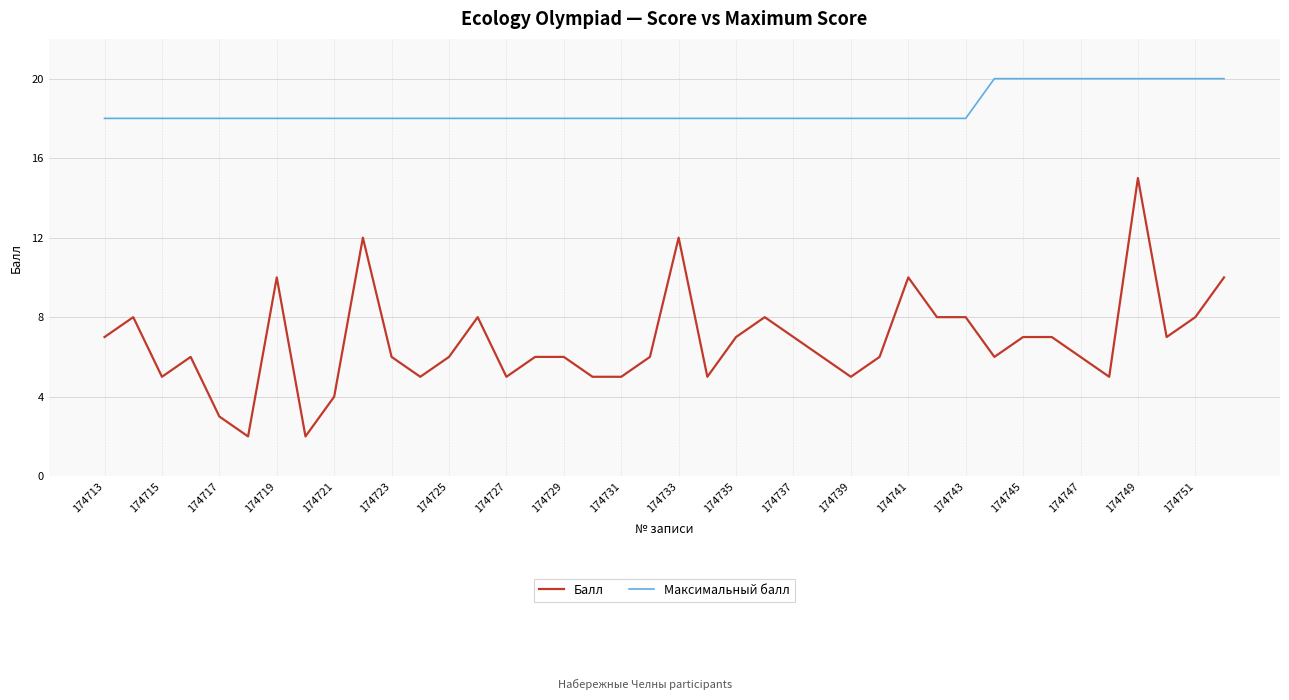

What is the minimum value shown in the chart?

2